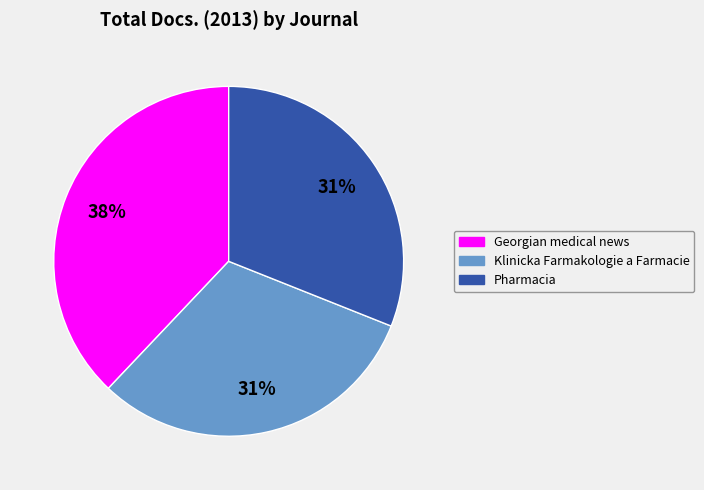

Count the number of slices in the pie.

3